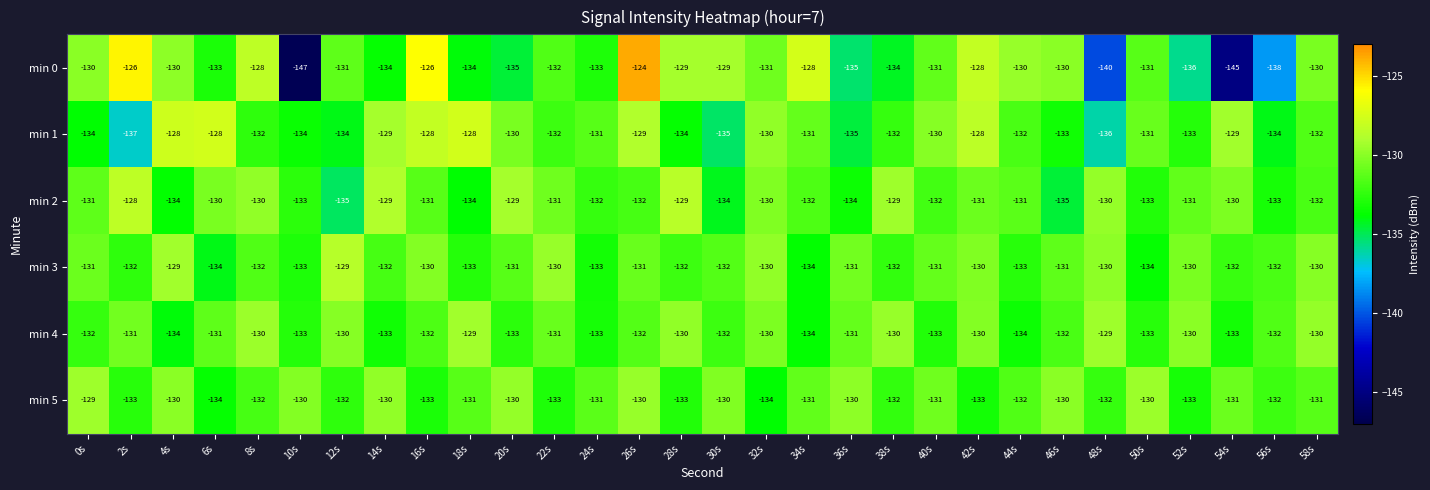

What is the maximum value shown in the chart?

-124